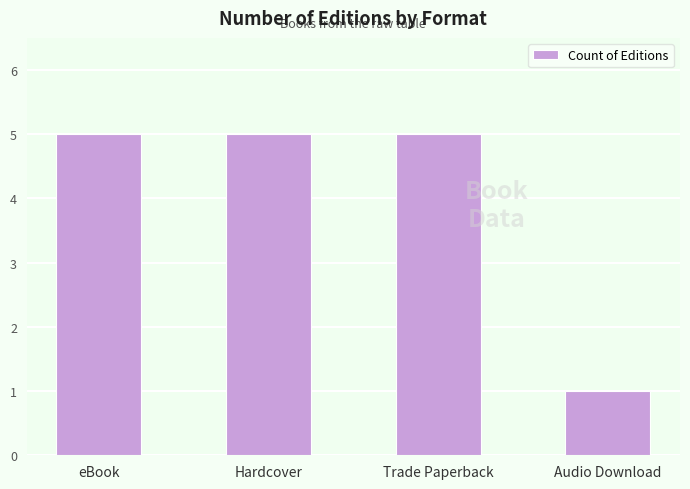

Reading right to left, transcribe all the data shown in this chart.

1	5	5	5